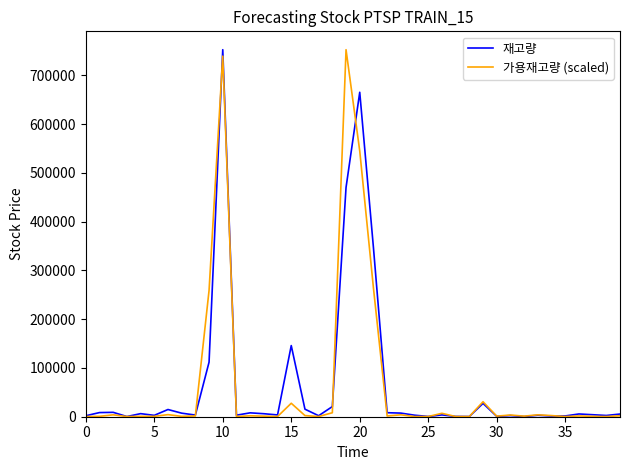

What is the maximum value shown in the chart?

752796.0